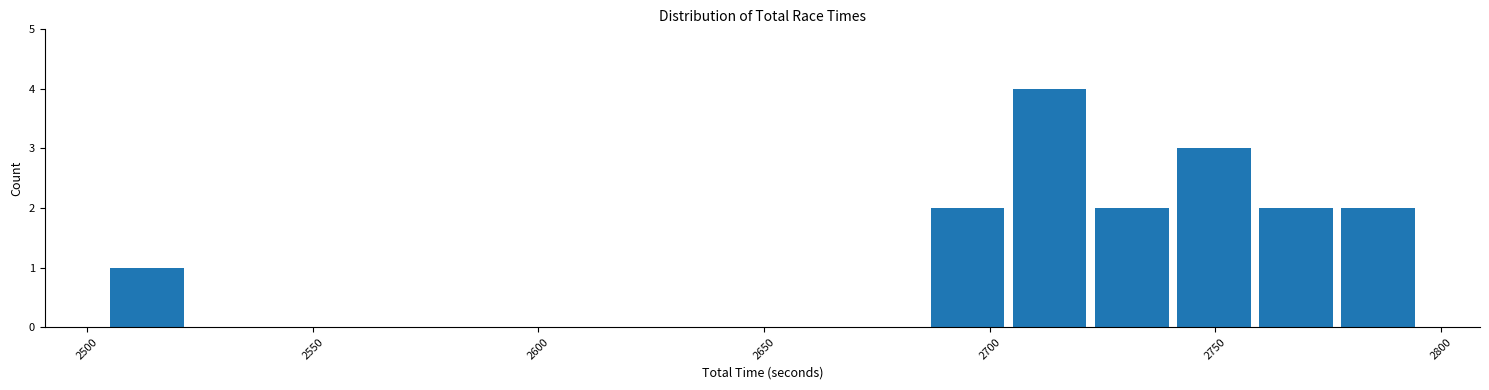

Read against the x-axis, roughly where is the centre of the tallest bar?

2715